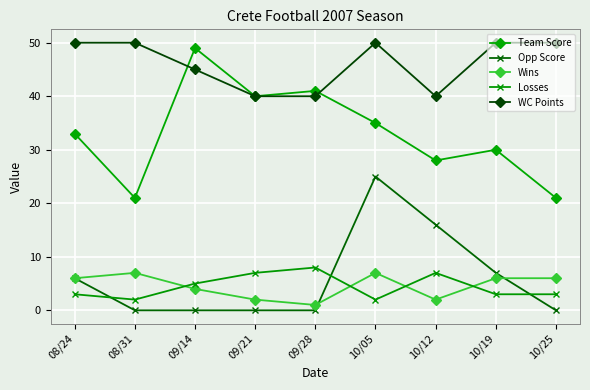

What is the label of the 4th point from the right?

10/05